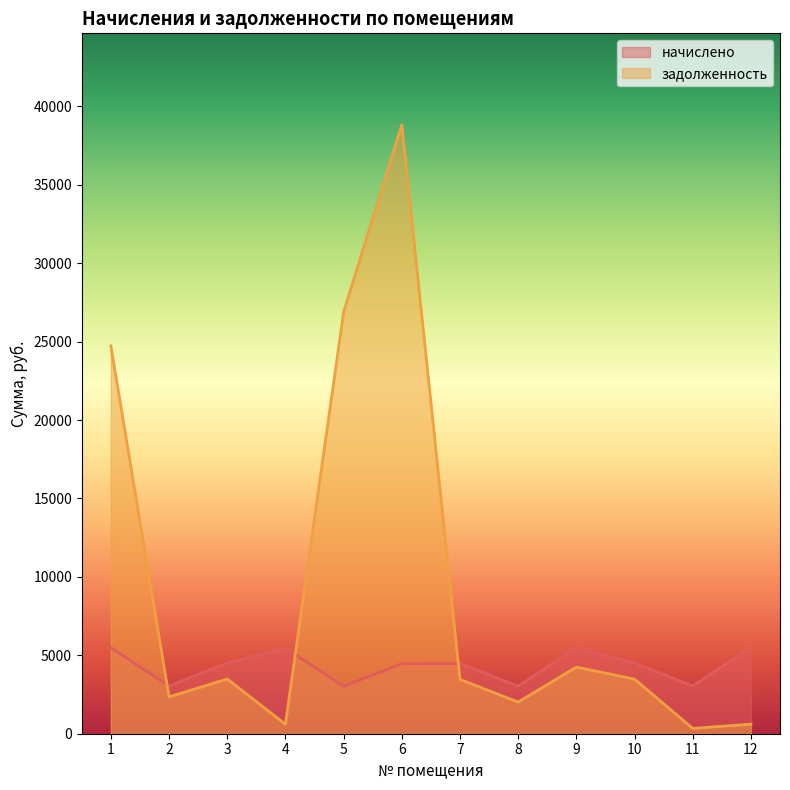

Count the number of categories in the chart.

12